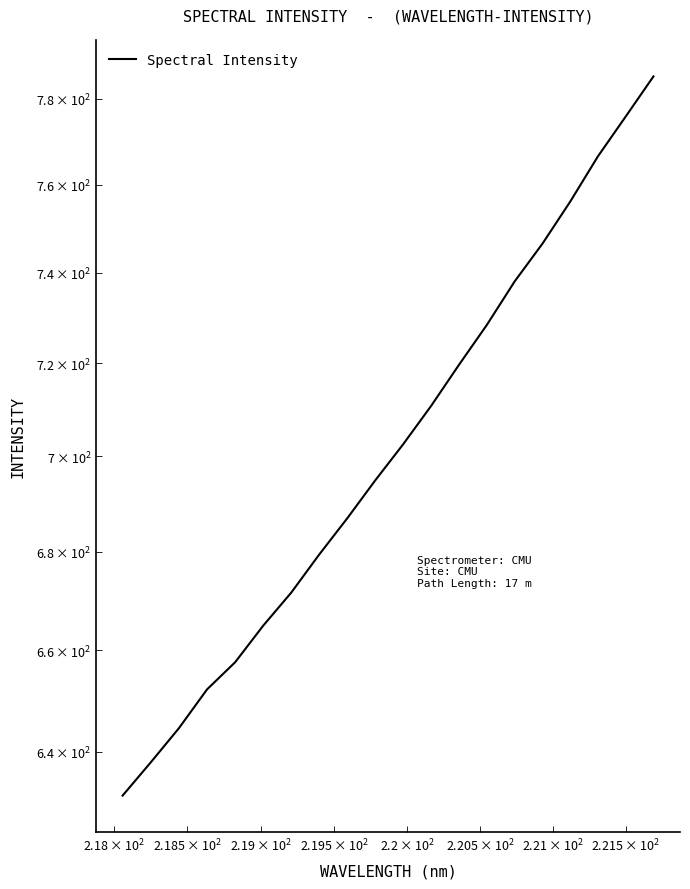

Count the number of data series in this chart.

1